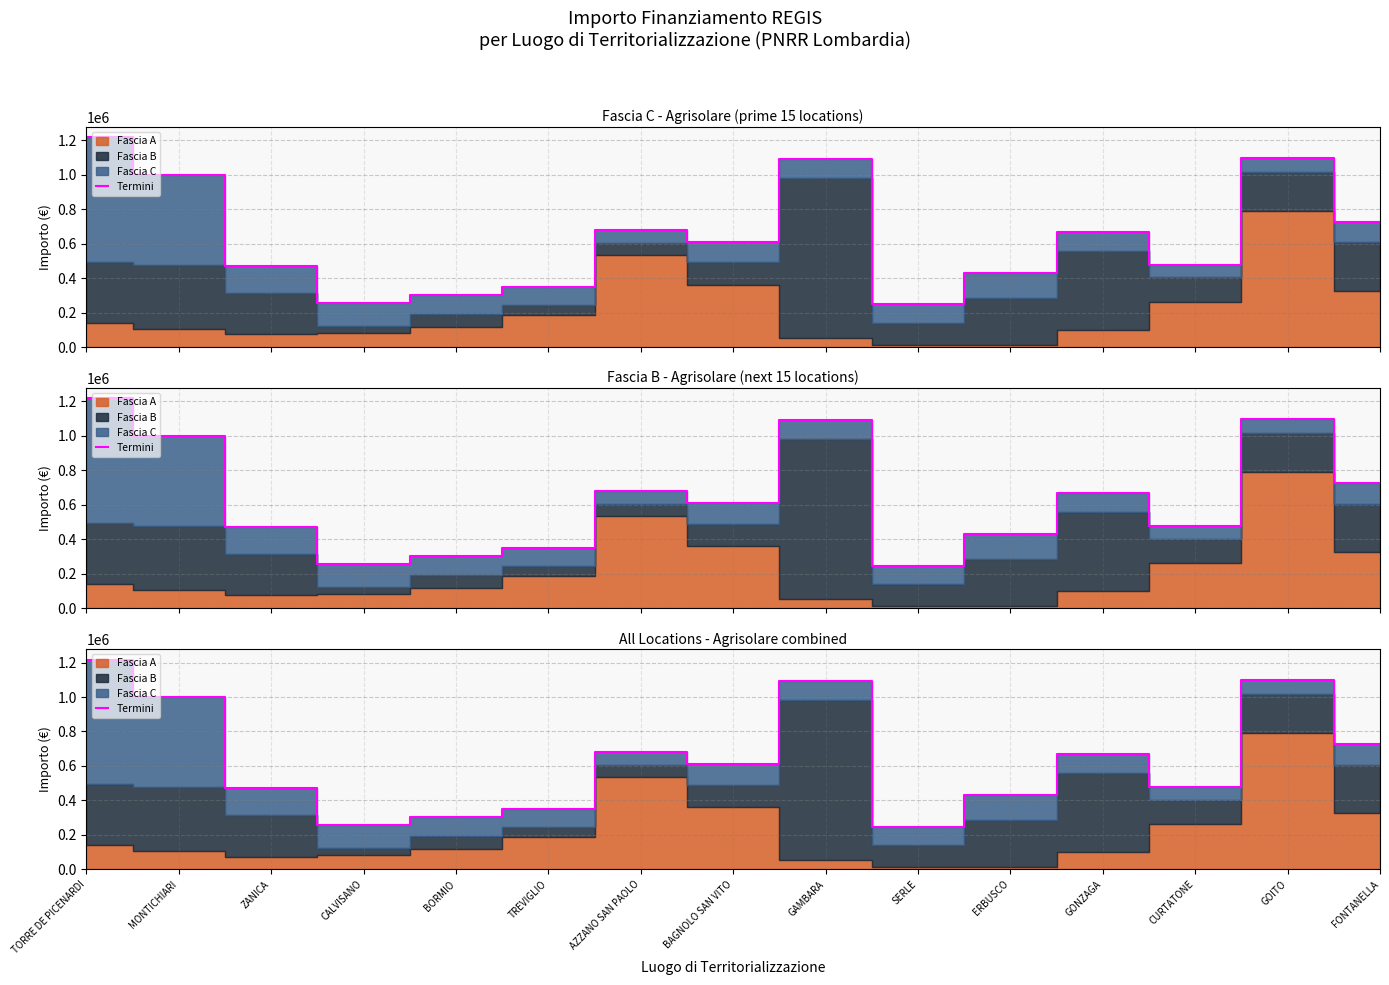

Where is the data nearest to the value 732651?

FONTANELLA